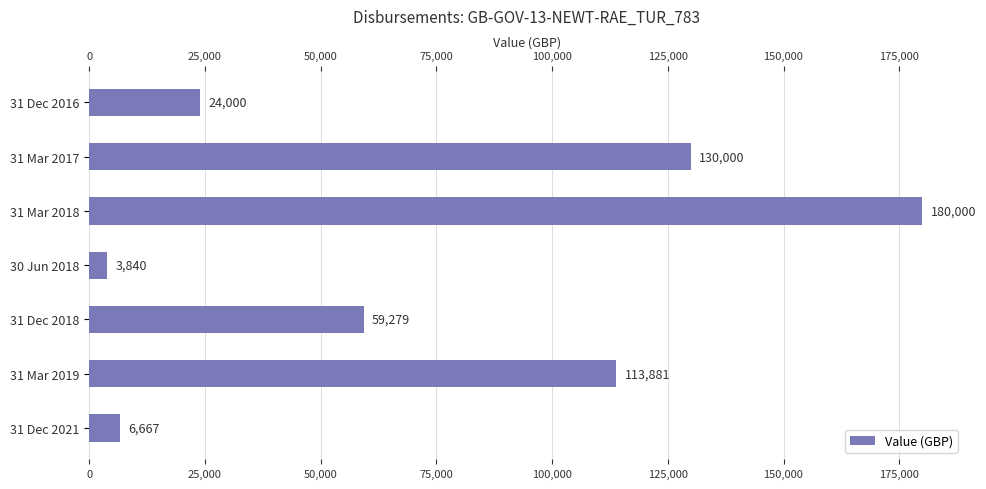

What is the label of the 6th bar from the bottom?

31 Mar 2017